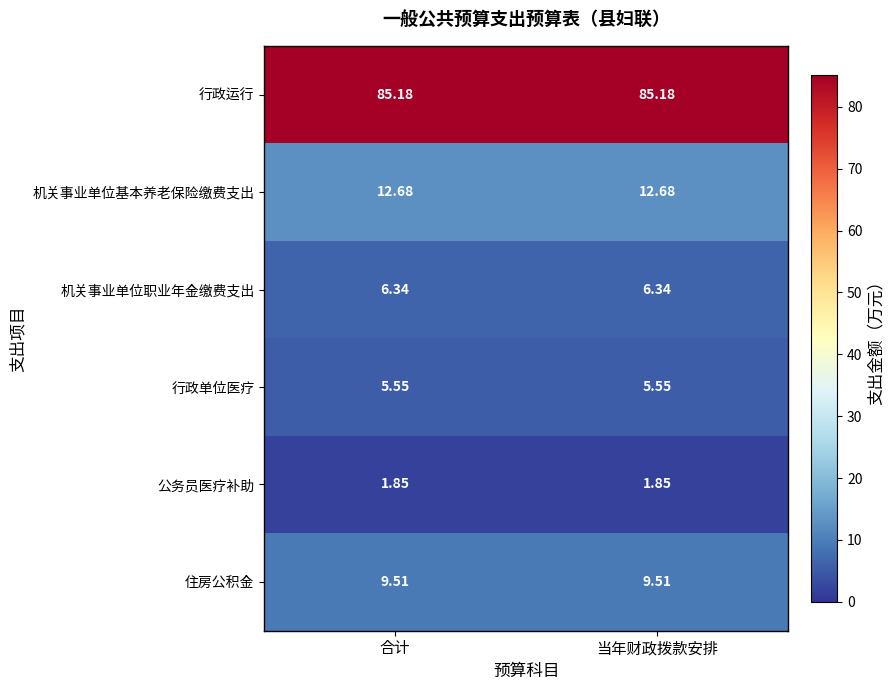

Is the value of 住房公积金 at 合计 greater than the value of 行政运行 at 当年财政拨款安排?

No